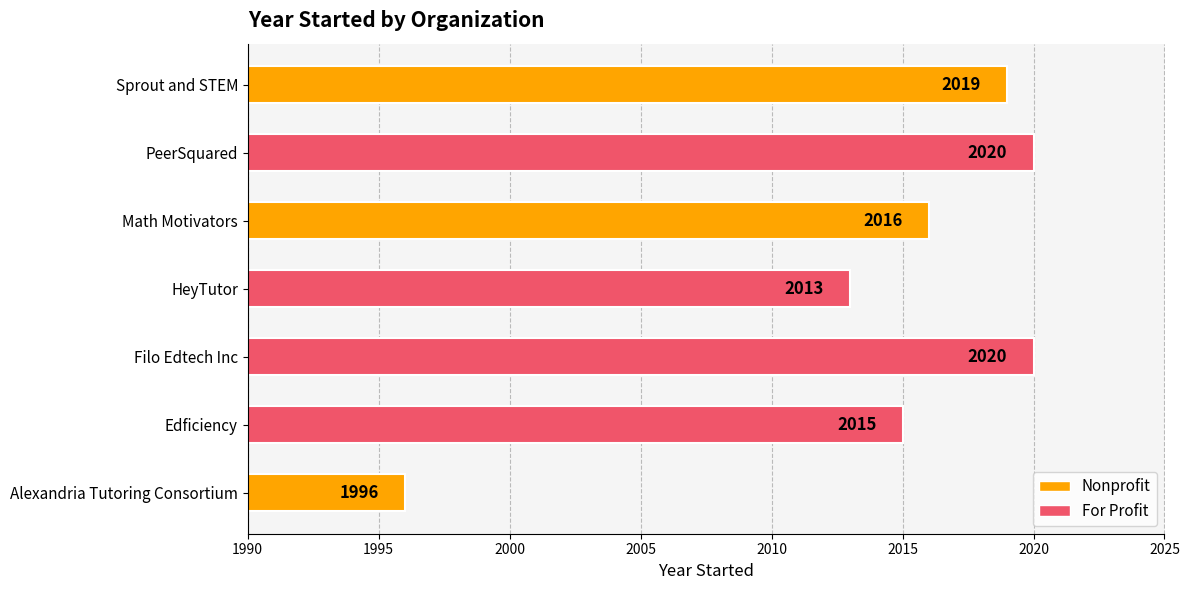

Which category has the lowest value across all series?

Alexandria Tutoring Consortium